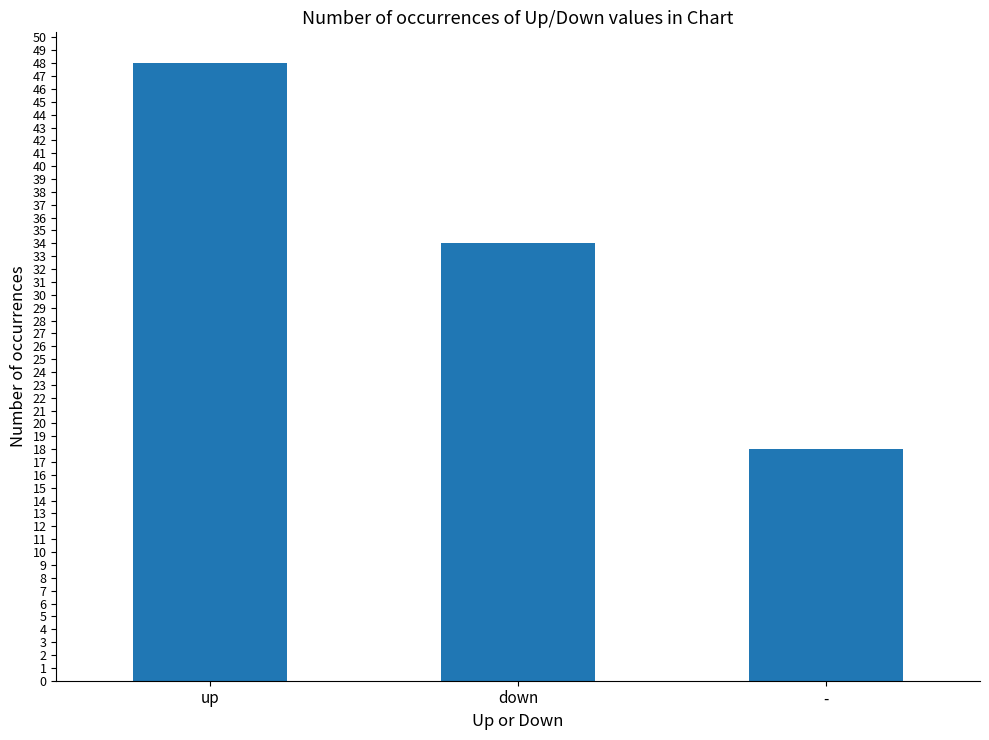

Where does the data first go above 34?

up